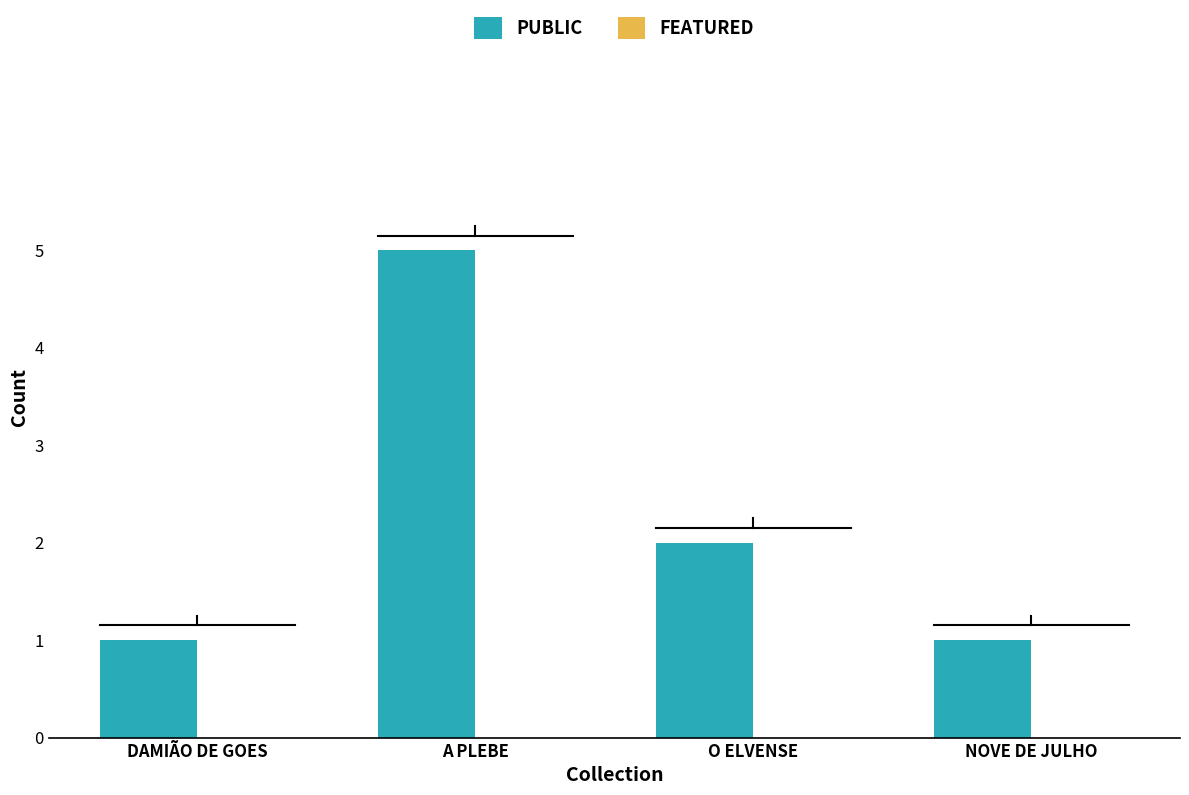

What position from the left is O ELVENSE?

3